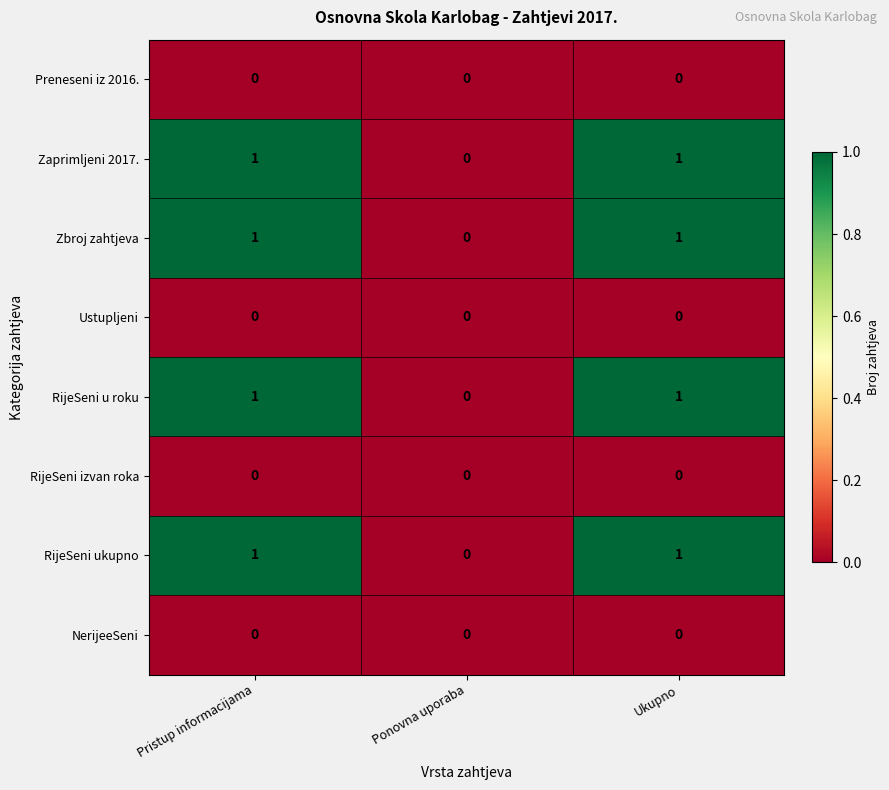

True or false: Zbroj zahtjeva has a value of 0 at Ponovna uporaba.

True